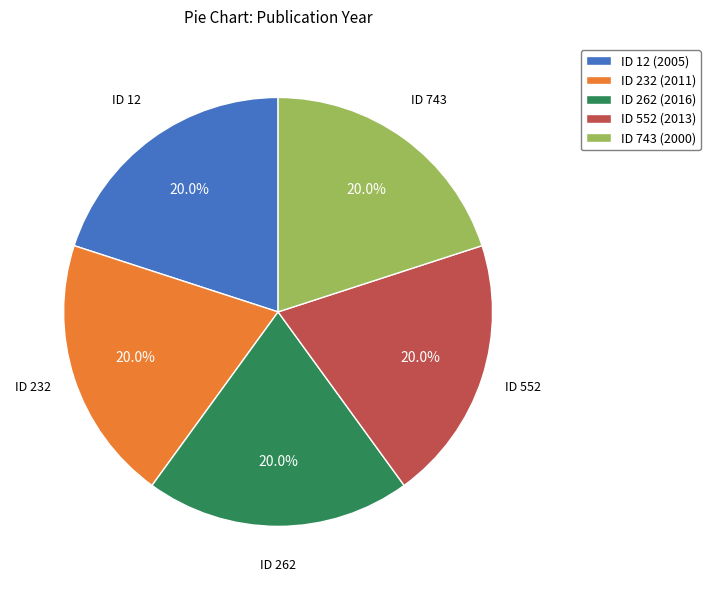

Is ID 743 (2000) the majority of the pie?

No